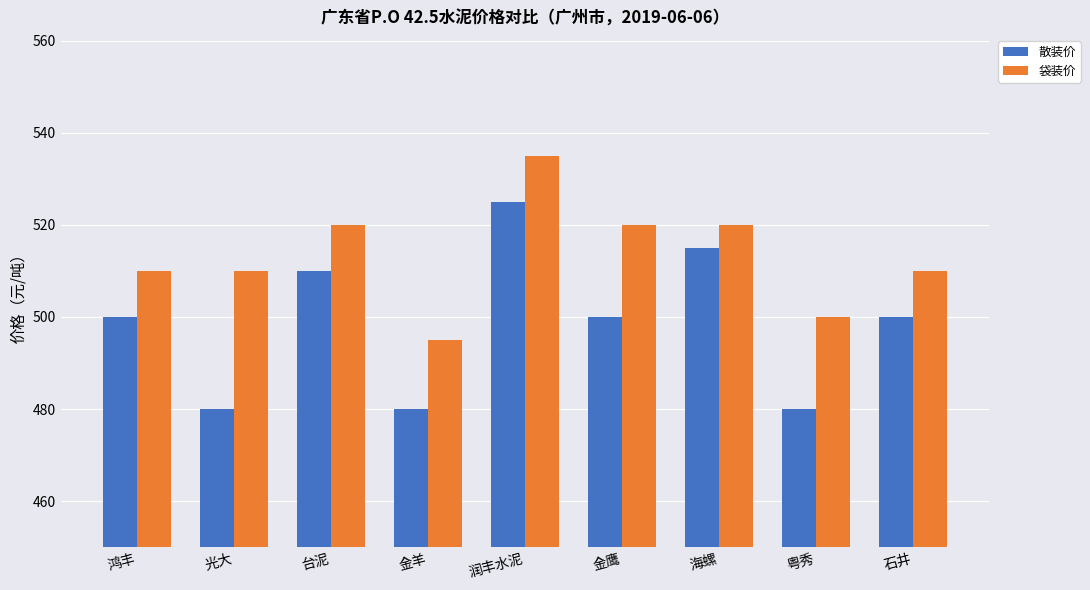

Rank the series by their average value, from lowest to highest.

散装价, 袋装价